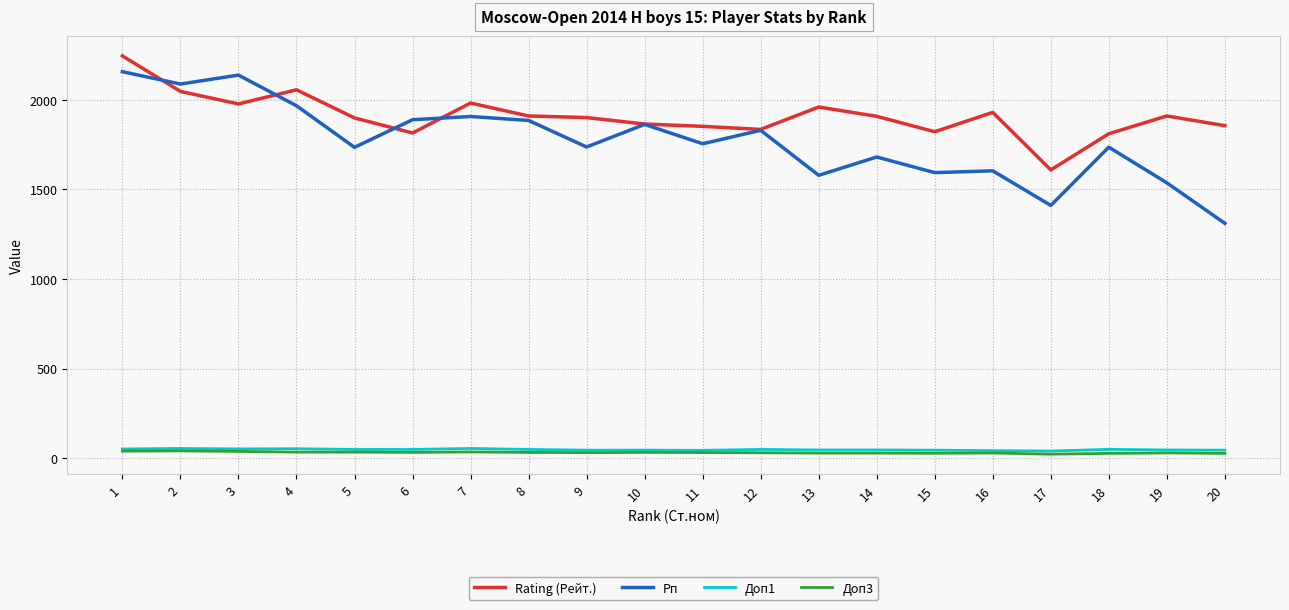

What is the difference between the maximum and second lowest values in the Доп1 series?

12.0